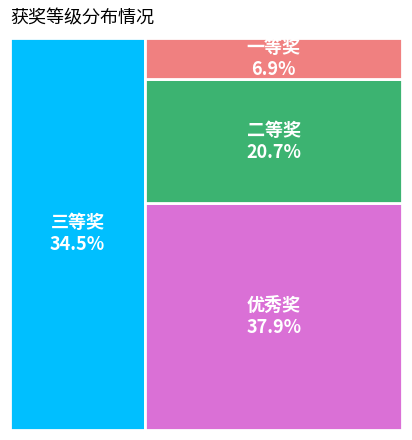

Which has a higher value, 三等奖 or 优秀奖?

优秀奖